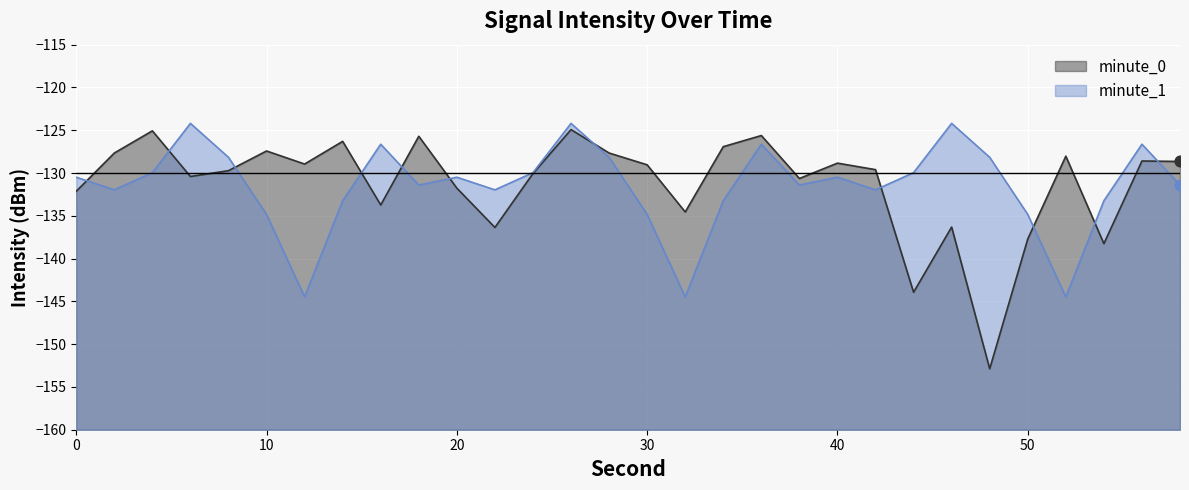

Which series has the largest Y range (max minus min)?

minute_0